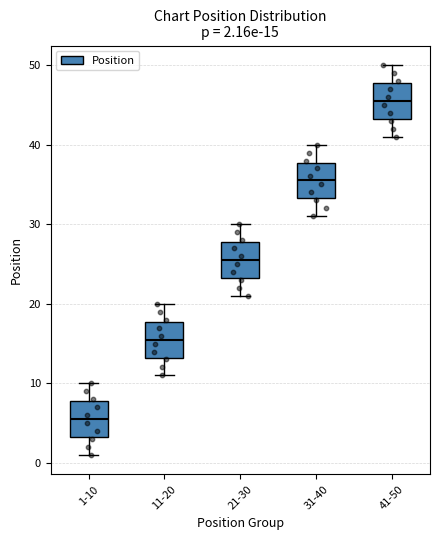

Which box has the highest median line?

41-50